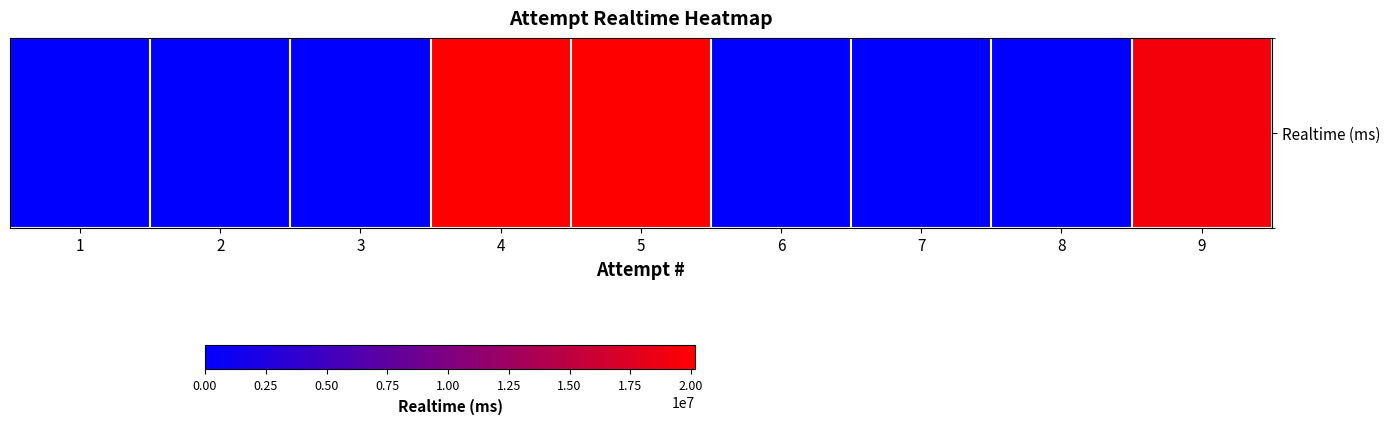

Rank the categories by value from highest to lowest.

5, 4, 9, 1, 2, 3, 6, 7, 8